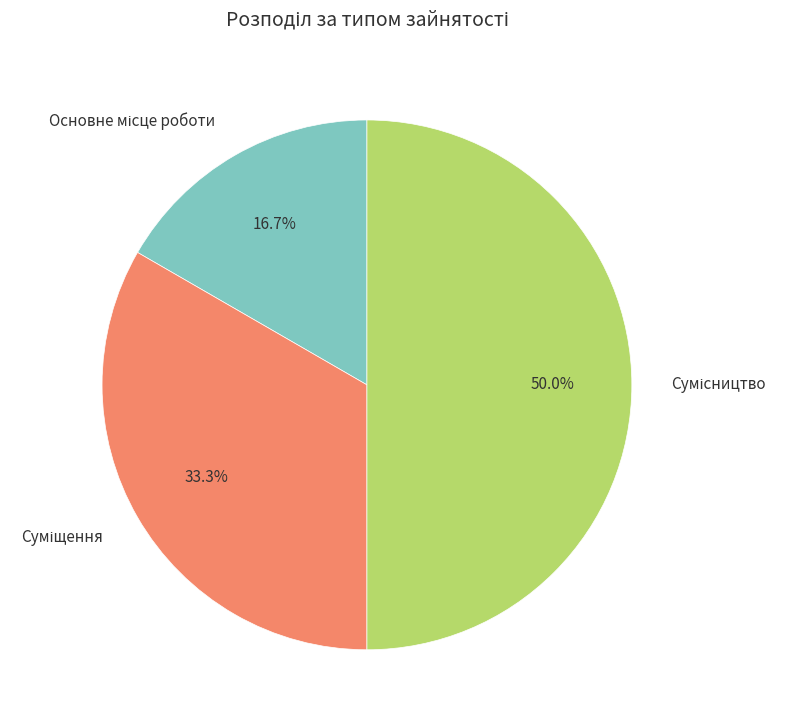

What percentage do Сумісництво and Основне місце роботи together represent?

66.7%